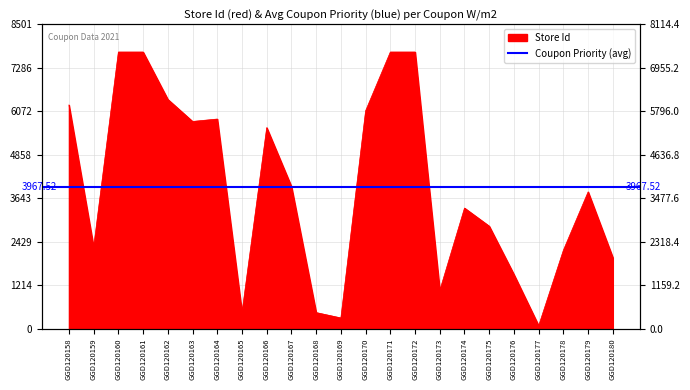

Where is the first local maximum?

GGD120164